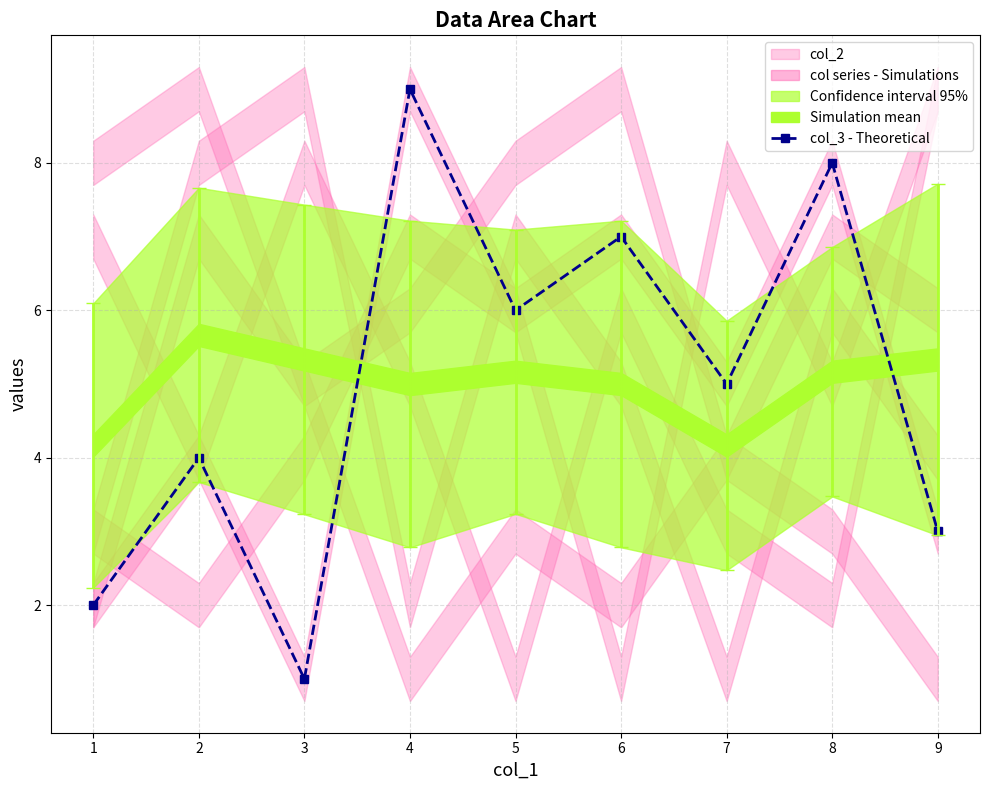

At which category does the chart reach its minimum across all series?

3